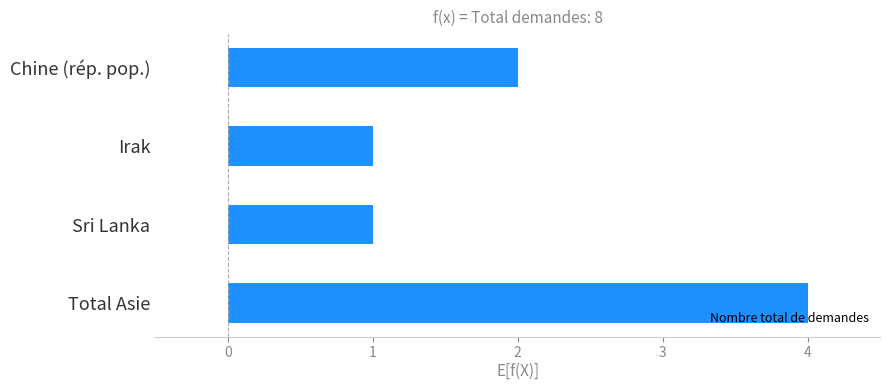

What is the label of the 2nd bar from the bottom?

Sri Lanka